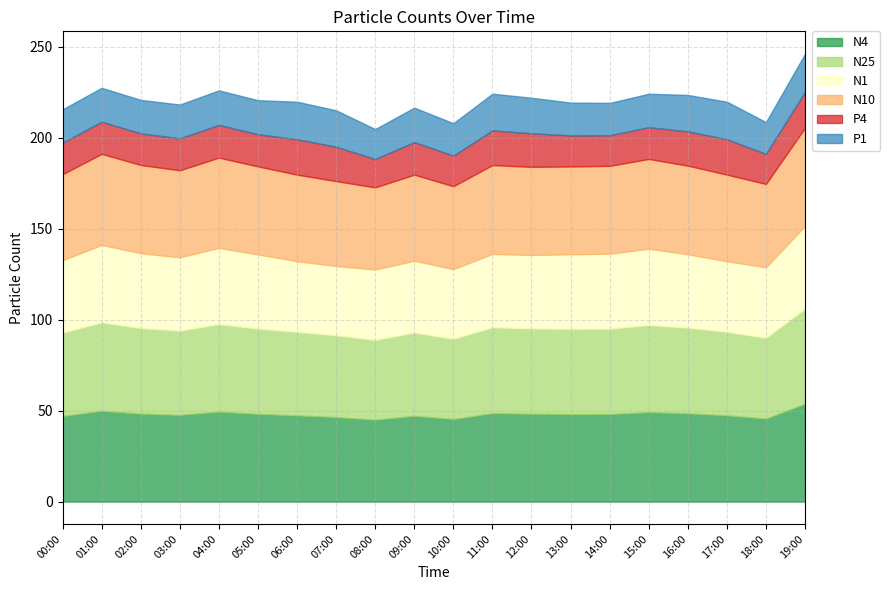

What is the minimum value for N10?

45.2